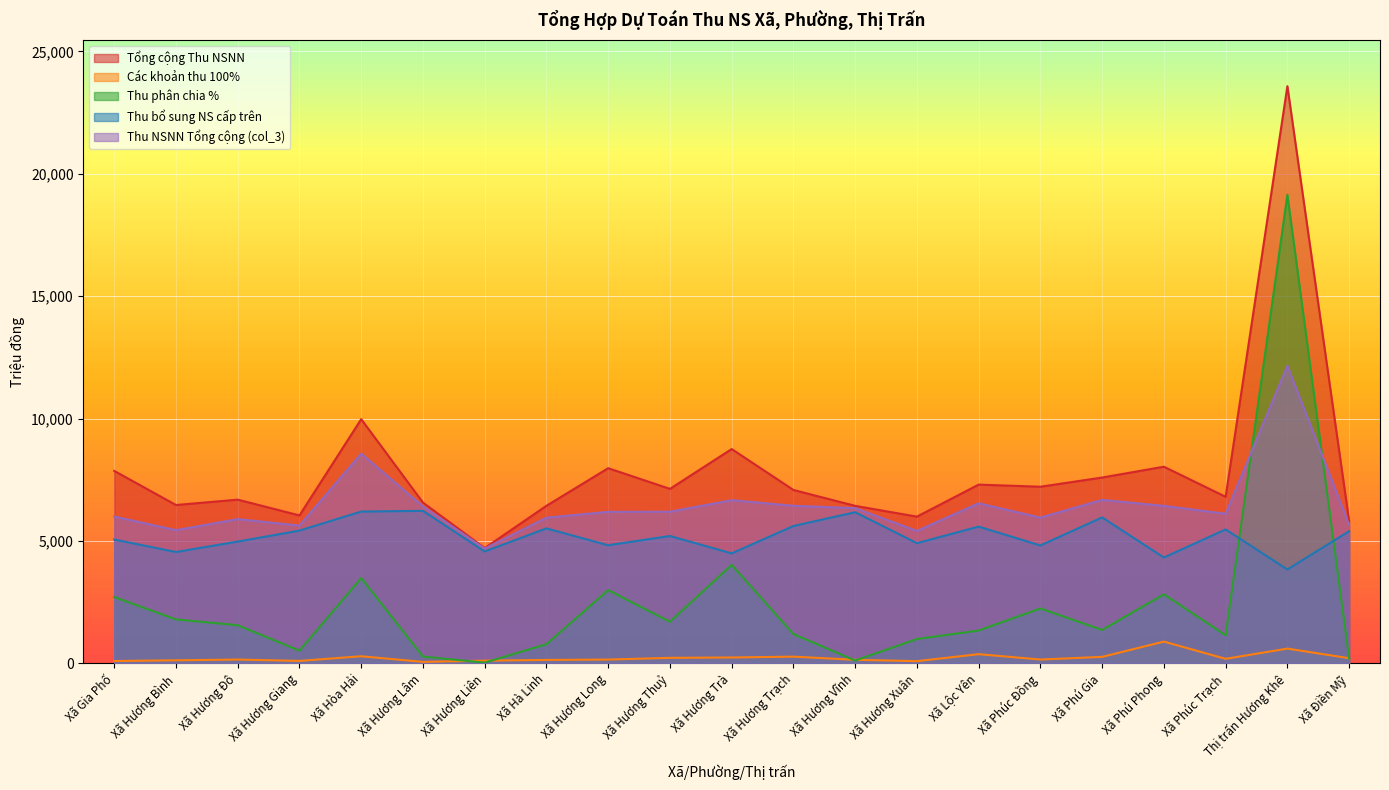

Where is the first local maximum for Tổng cộng Thu NSNN?

Xã Hương Đô